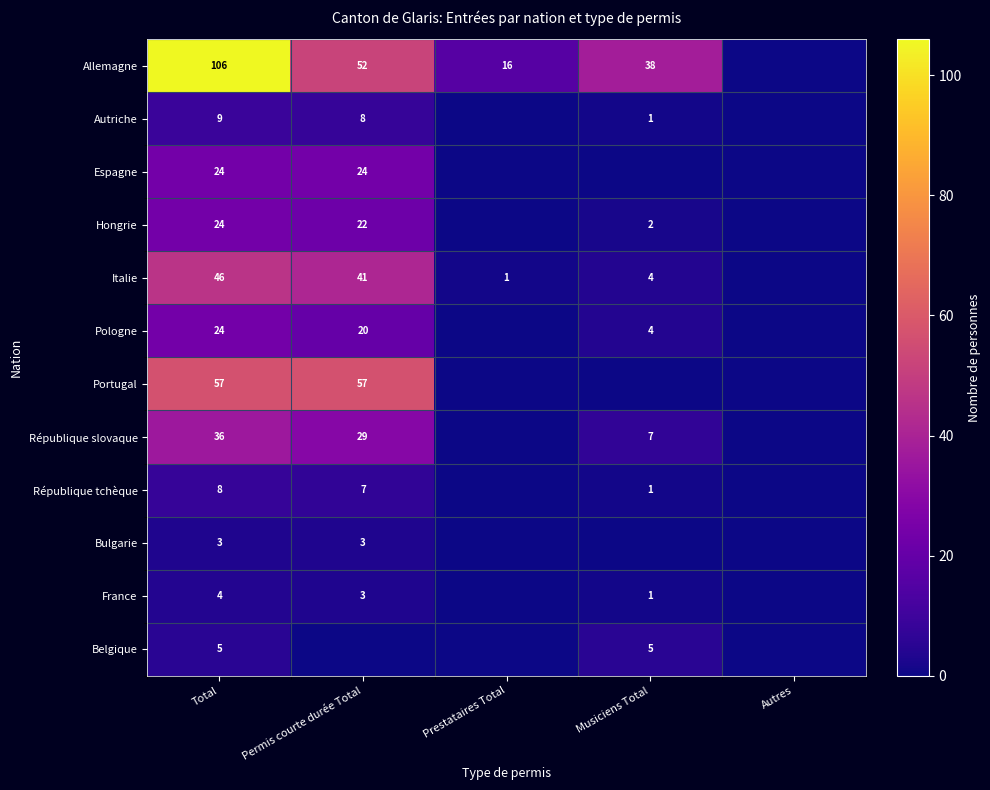

The République tchèque series shows 7 at Permis courte durée Total. True or false?

True